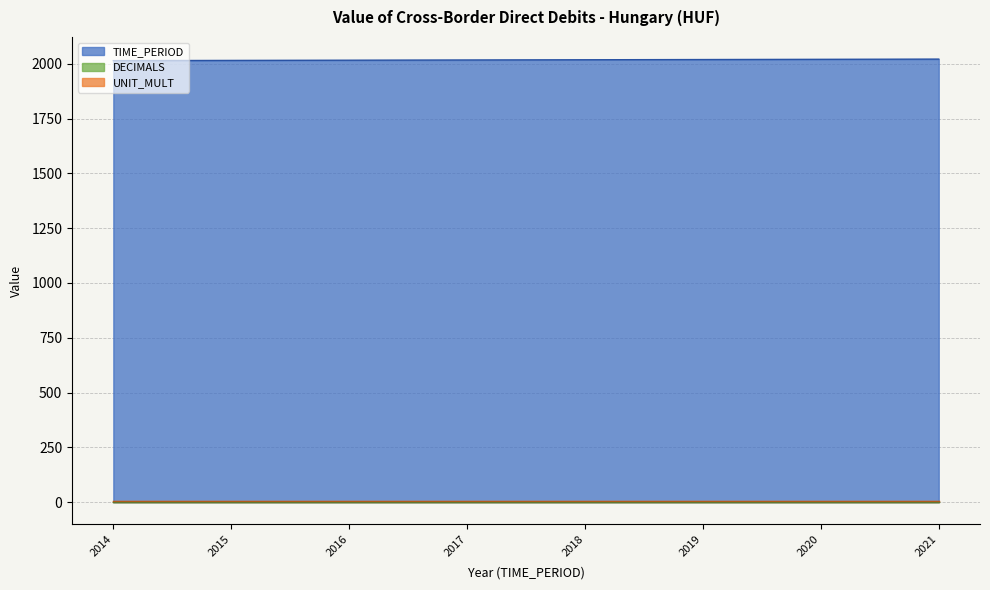

The DECIMALS series shows 3 at 2019. True or false?

True